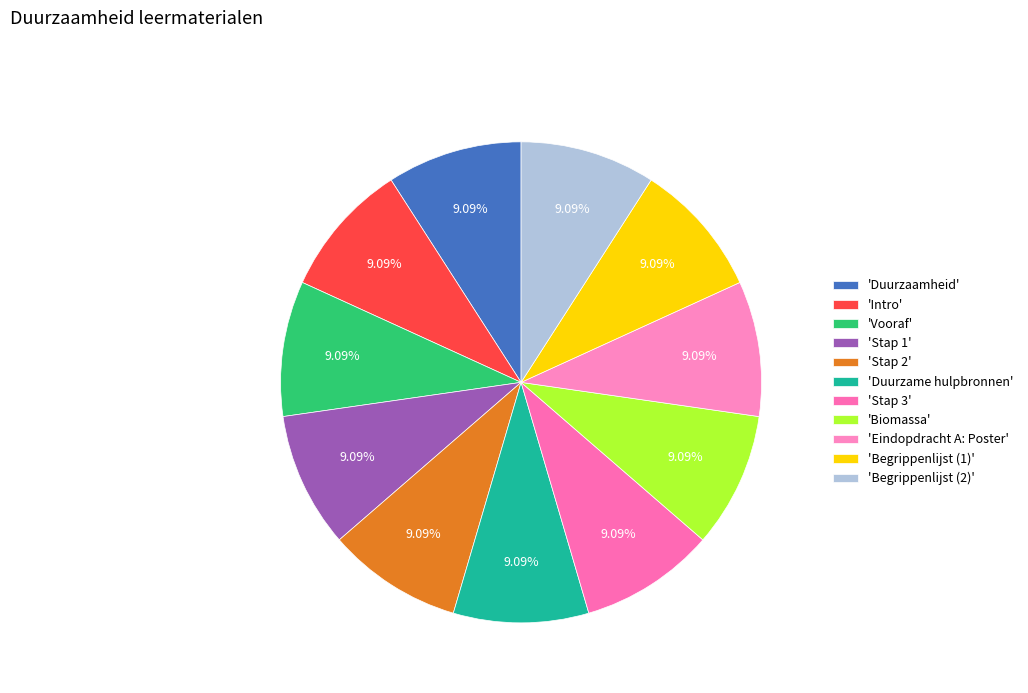

Count the number of slices in the pie.

11